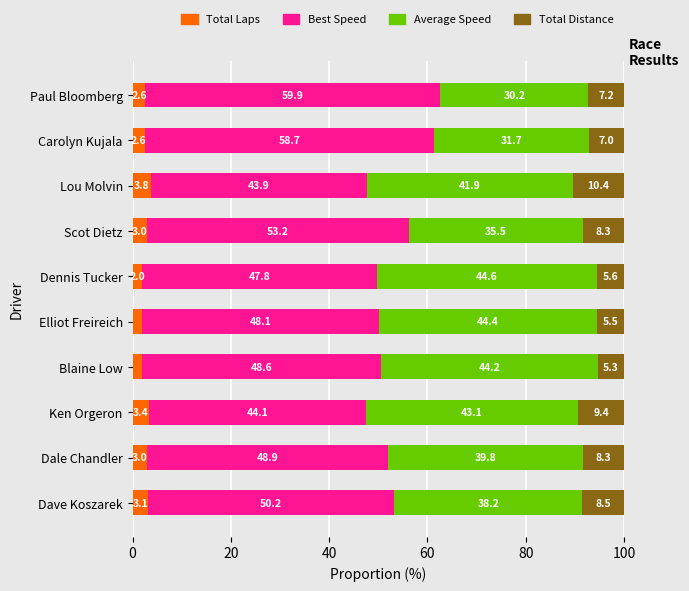

What is the total value across all series at Dale Chandler?

100.0